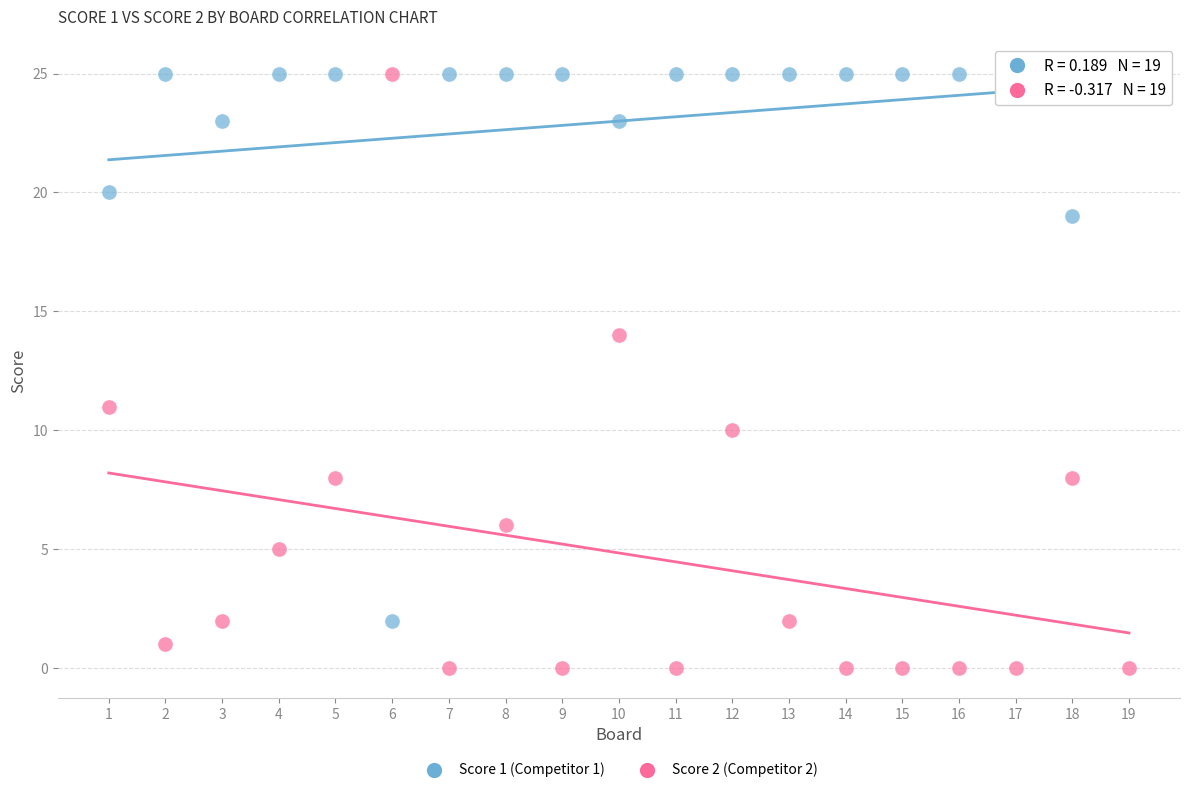

What are all the series names shown in the legend?

Score 1 (Competitor 1), Score 2 (Competitor 2)